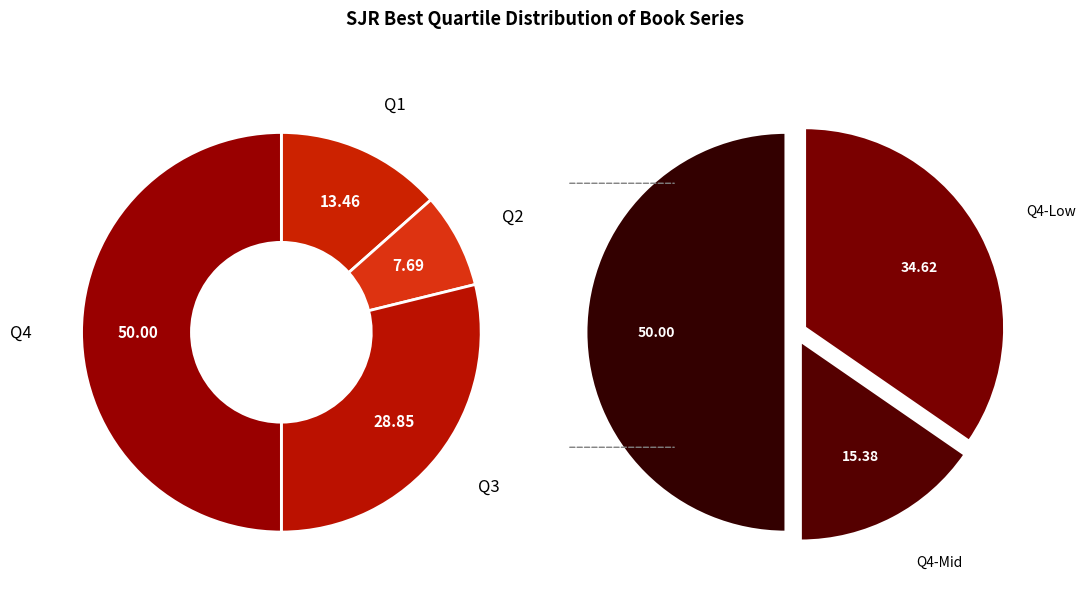

Is there any slice that represents more than half of the pie?

No